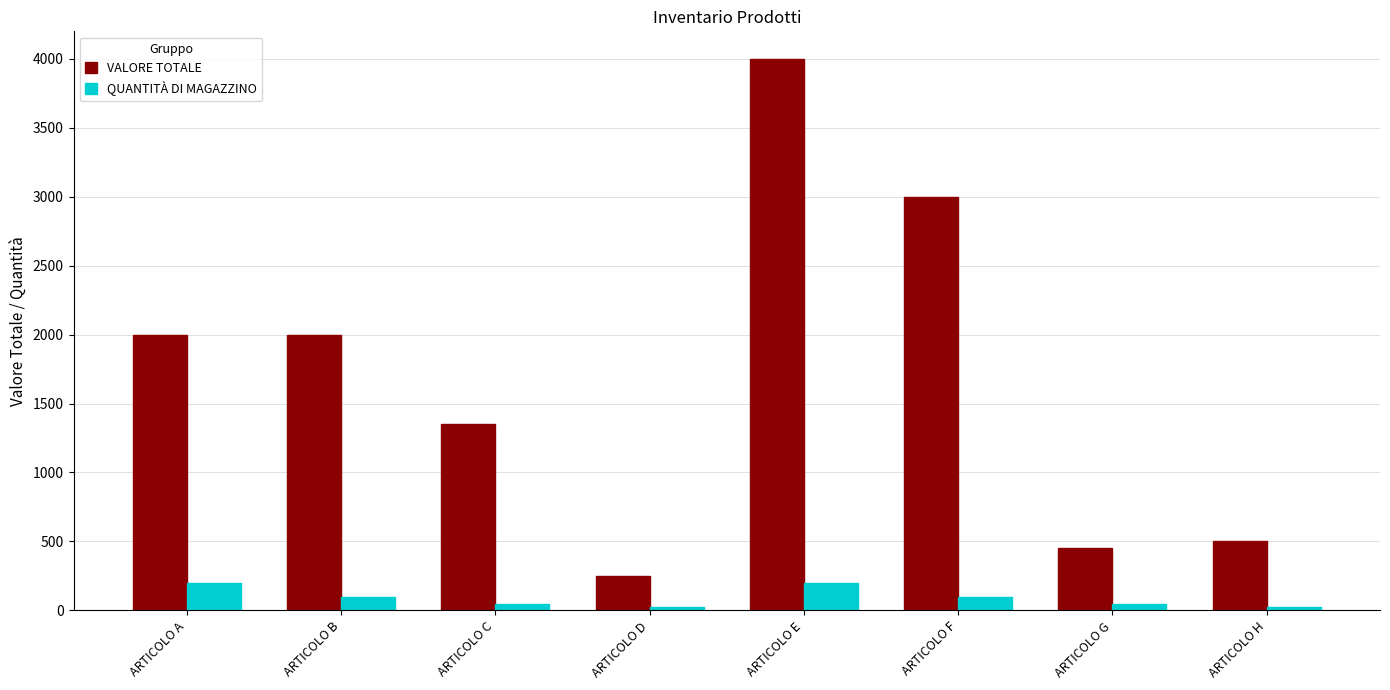

List the series in order of their overall mean, lowest first.

QUANTITÀ DI MAGAZZINO, VALORE TOTALE